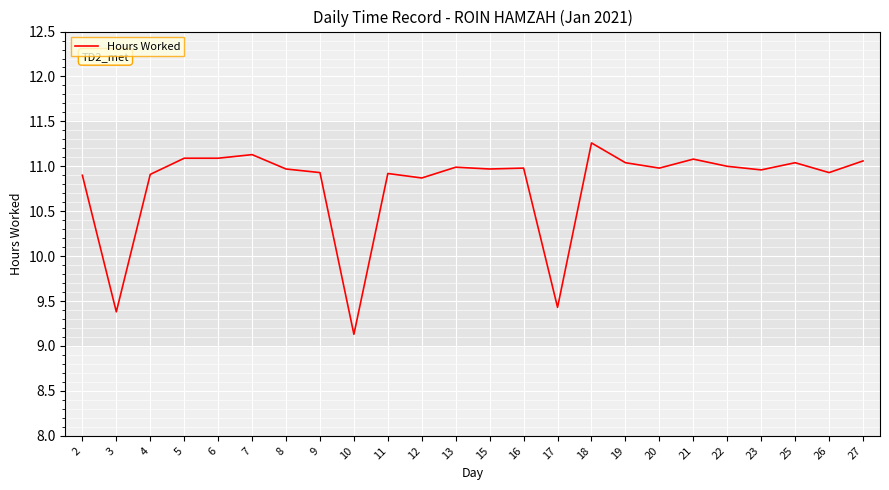

What is the change in value from 7 to 15?

-0.2